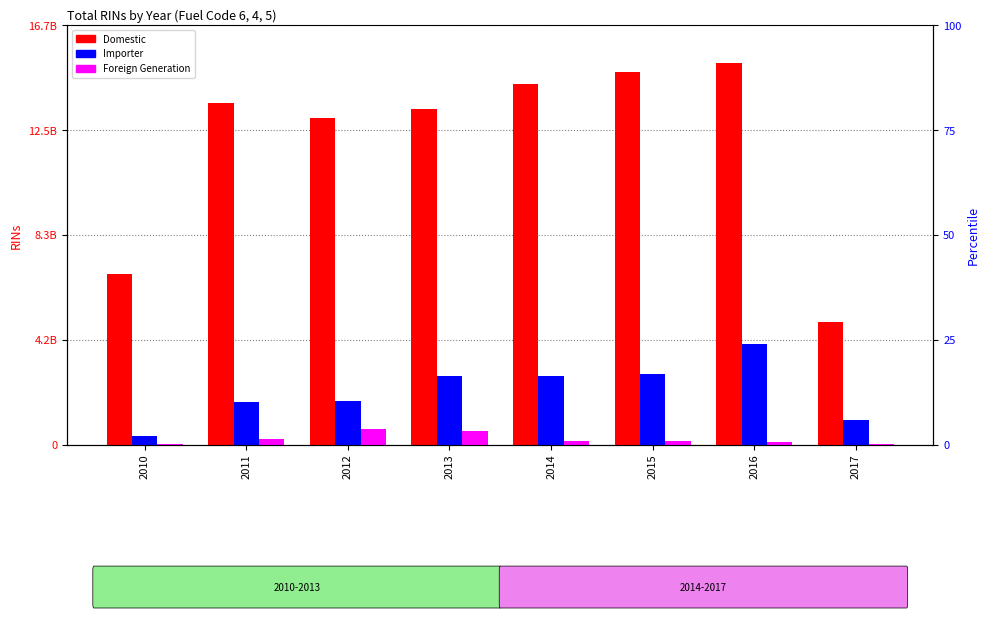

Which series has the largest range (max minus min)?

Domestic